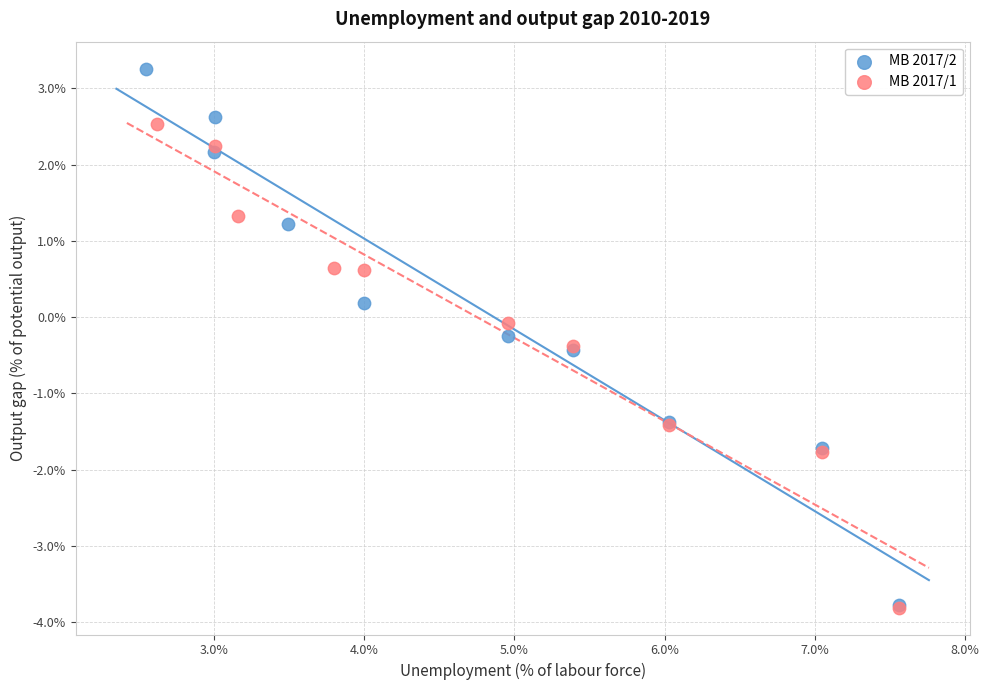

Which series reaches the maximum Y coordinate?

MB 2017/2